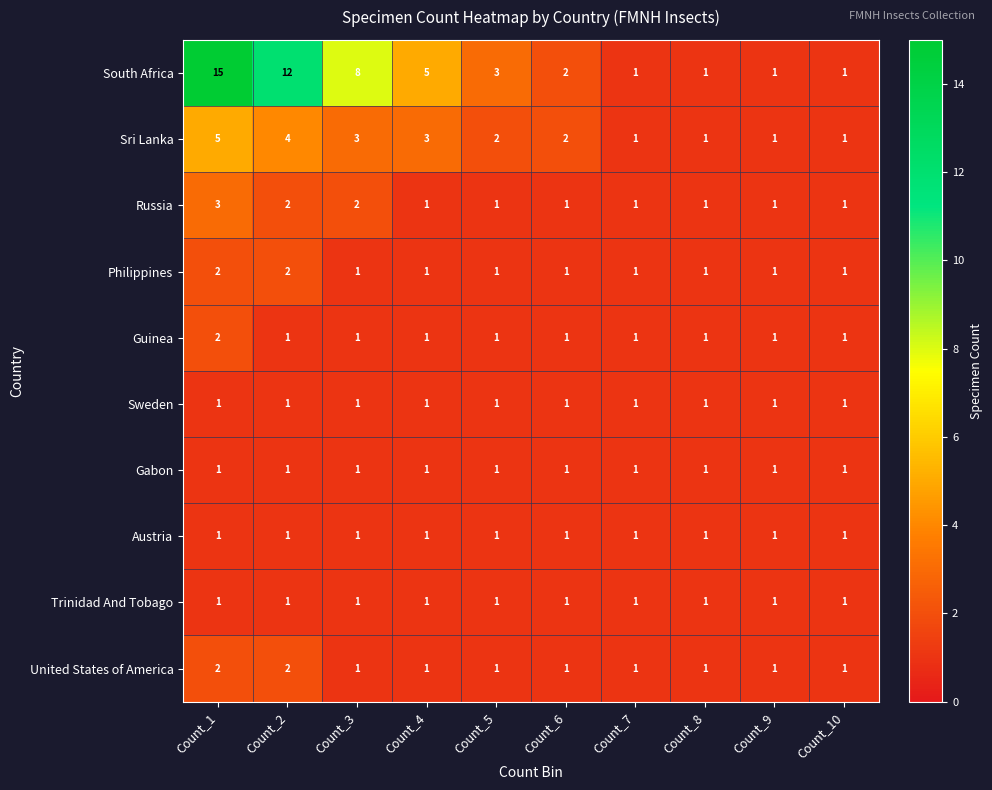

How many Sri Lanka values are between 1 and 3?

8